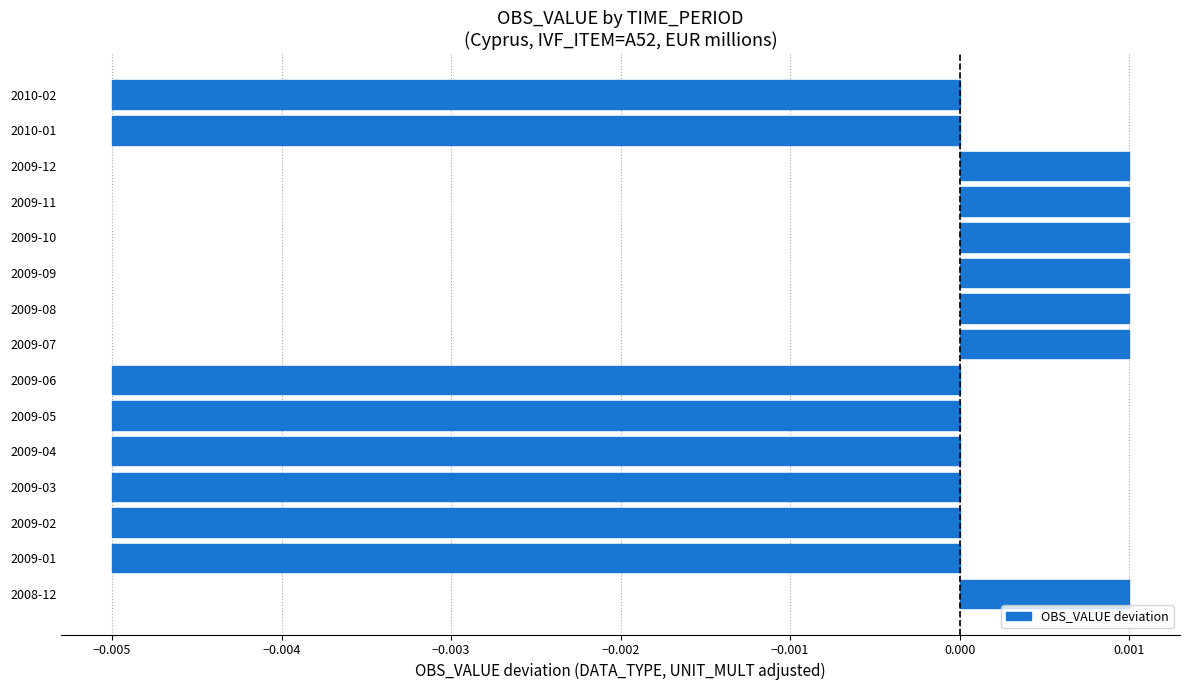

Are the bars grouped side by side (vs. stacked)?

No